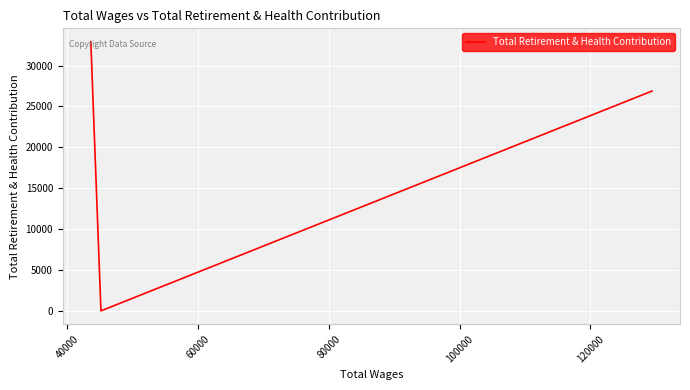

Is it true that the value at 20000 is 44217?

False